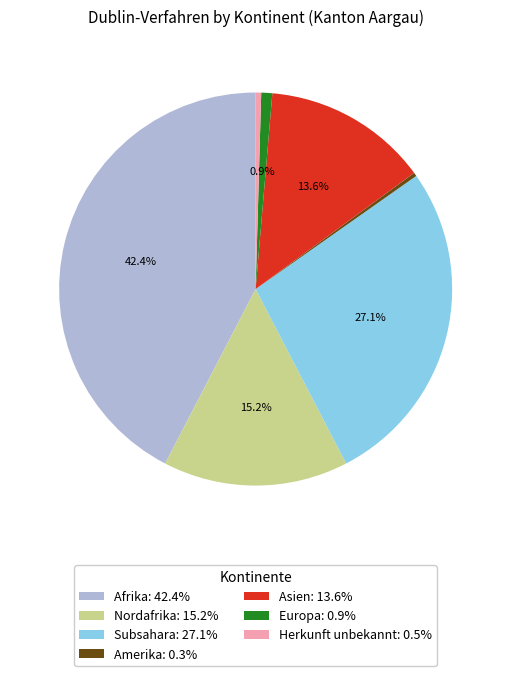

How much of the chart is everything except Nordafrika: 15.2%?

84.8%